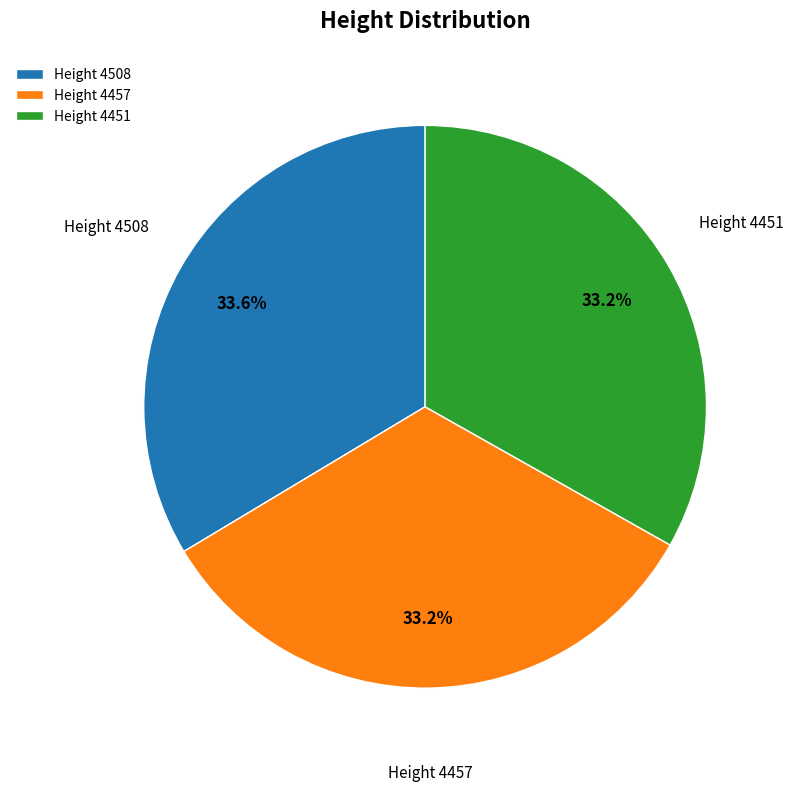

What is the ratio of the value at Height 4457 to the value at Height 4451?

1.0